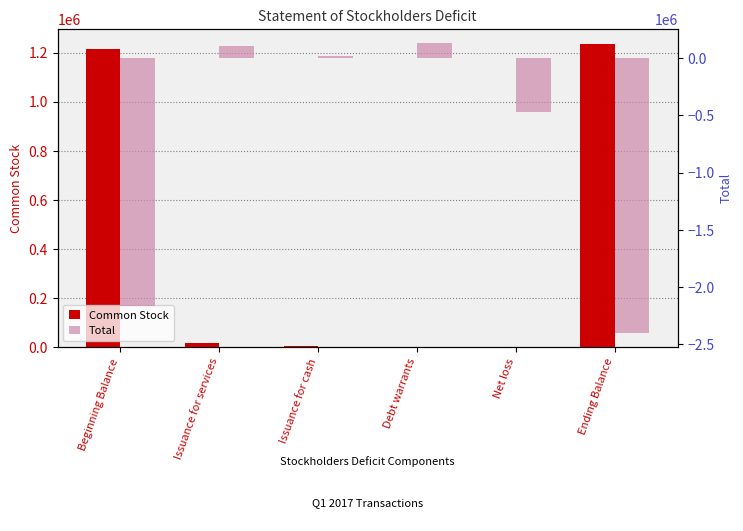

Where is Total nearest to the value -1134315?

Net loss